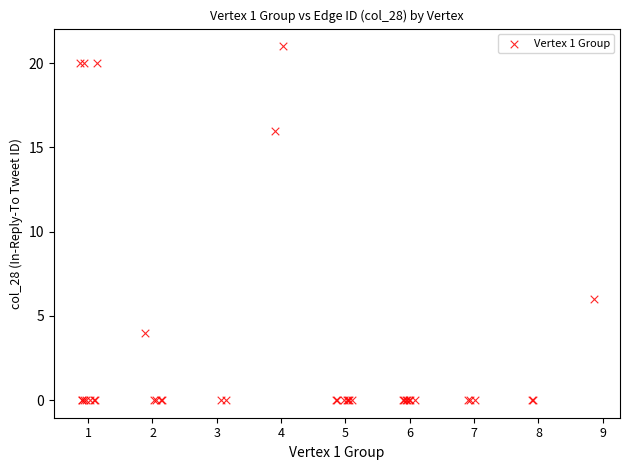

What Y value in the scatter plot is closest to 10?

6